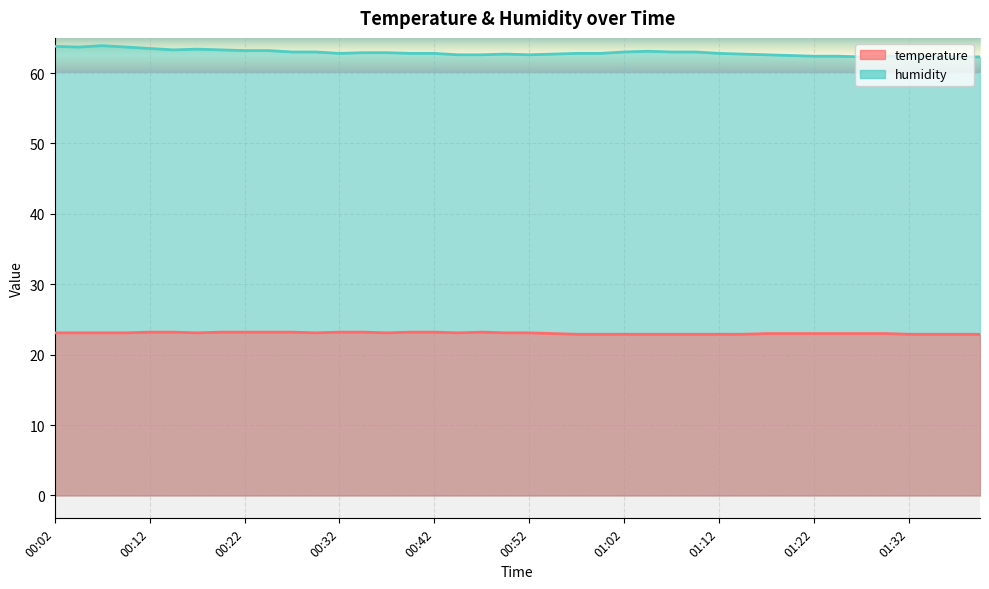

How many data points in temperature are less than 23?

12